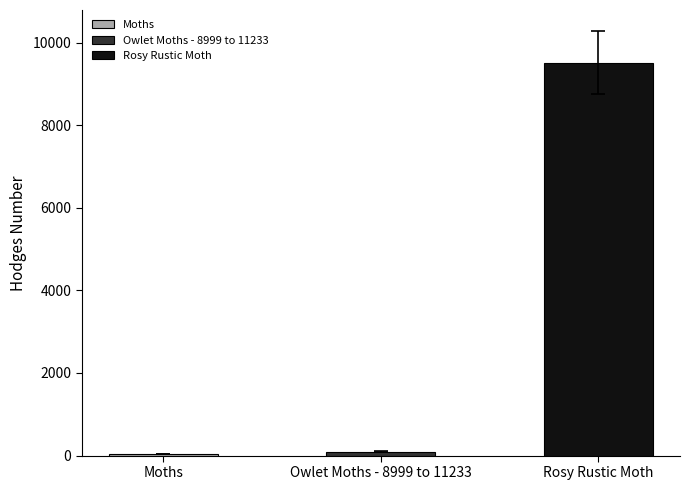

Does the chart contain stacked bars?

No